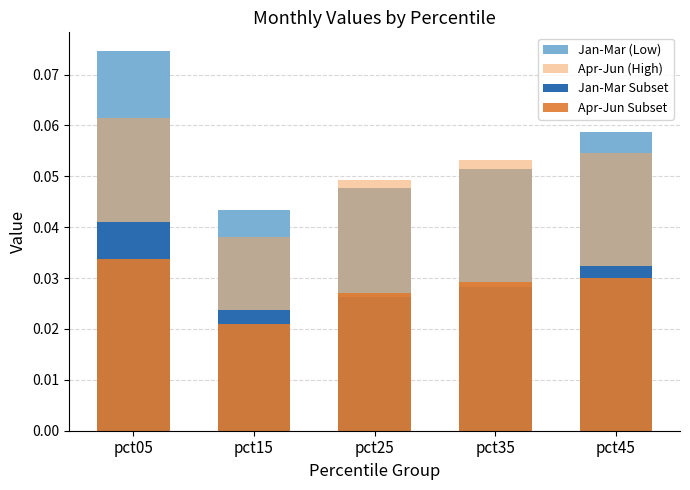

Which series has the largest range (max minus min)?

Jan-Mar (Low)